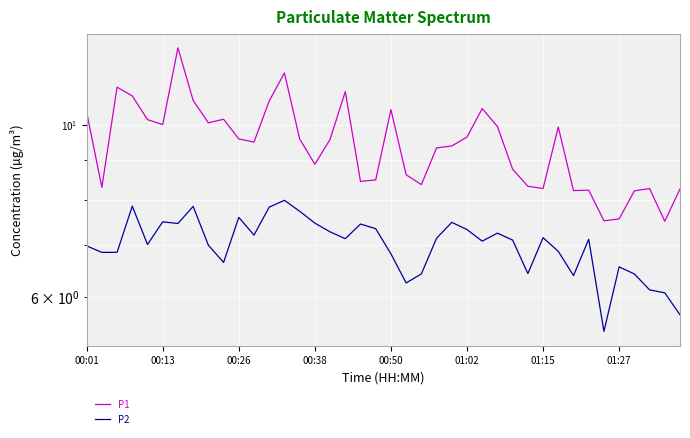

What is the spread (max minus min) of values at 28?

1.7